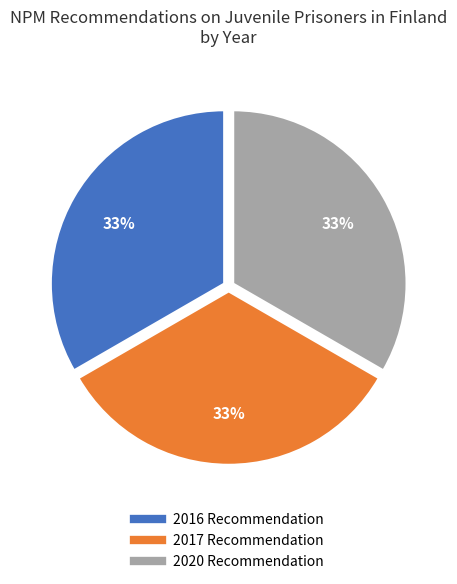

What percentage is the 2020 Recommendation slice, to the nearest percent?

33%